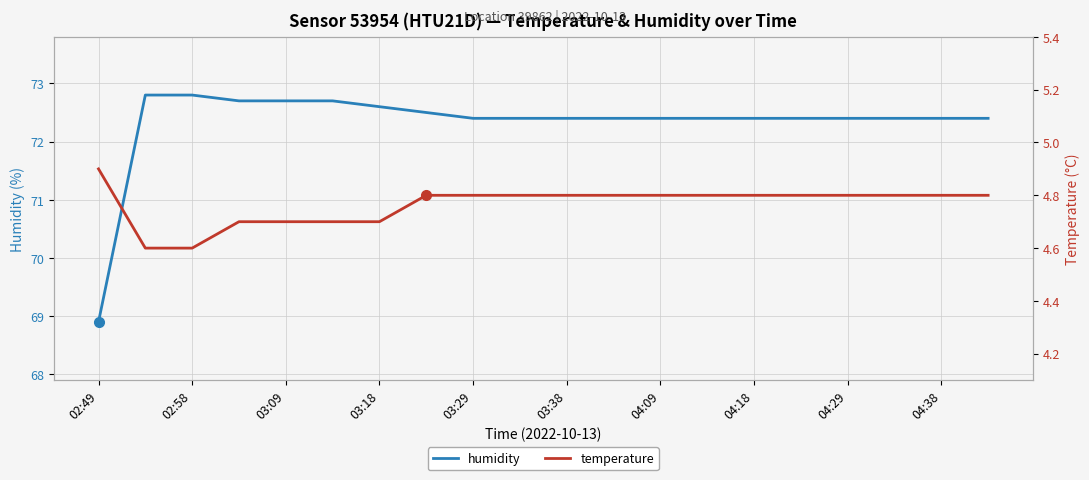

List the series in order of their peak value, lowest first.

temperature, humidity